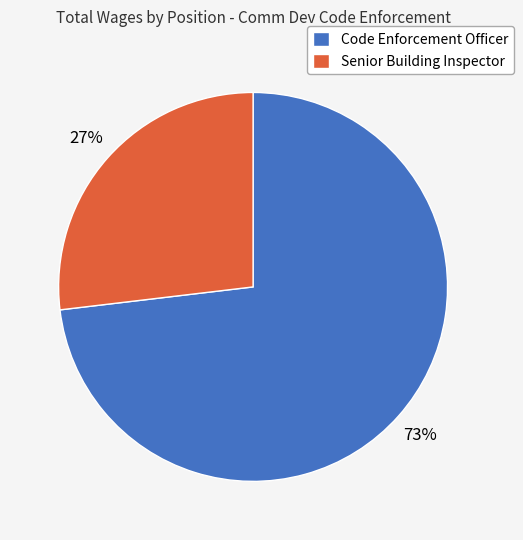

Does Code Enforcement Officer represent more than half of the total?

Yes